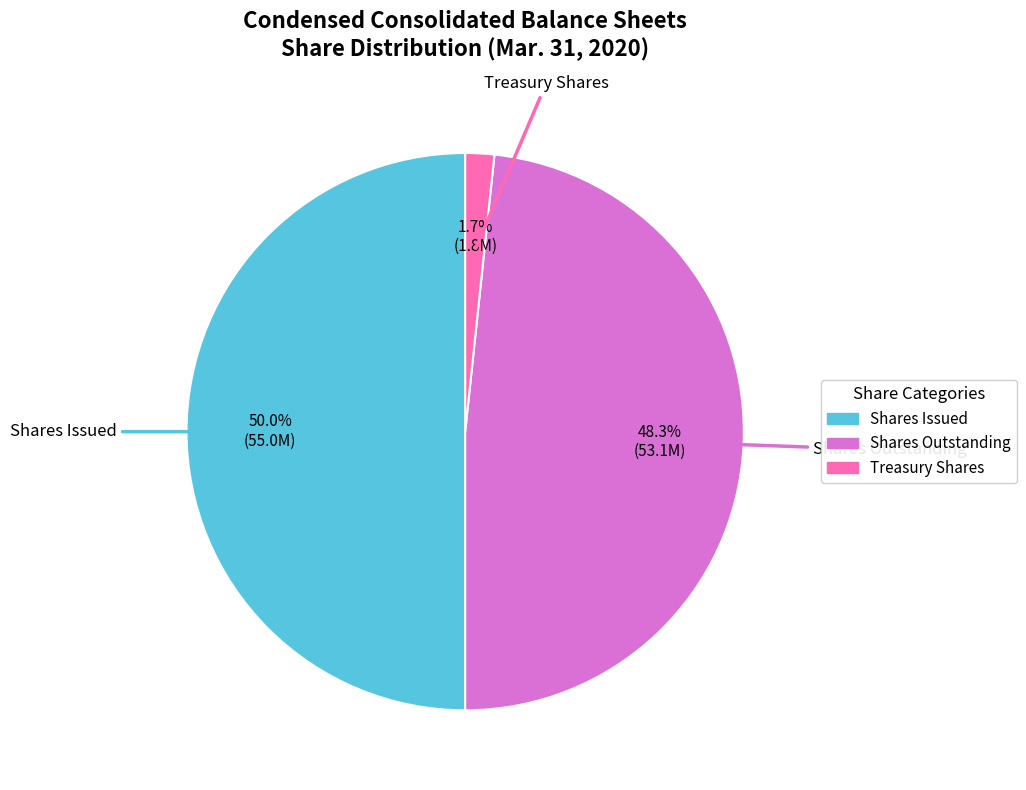

Count the number of slices in the pie.

3